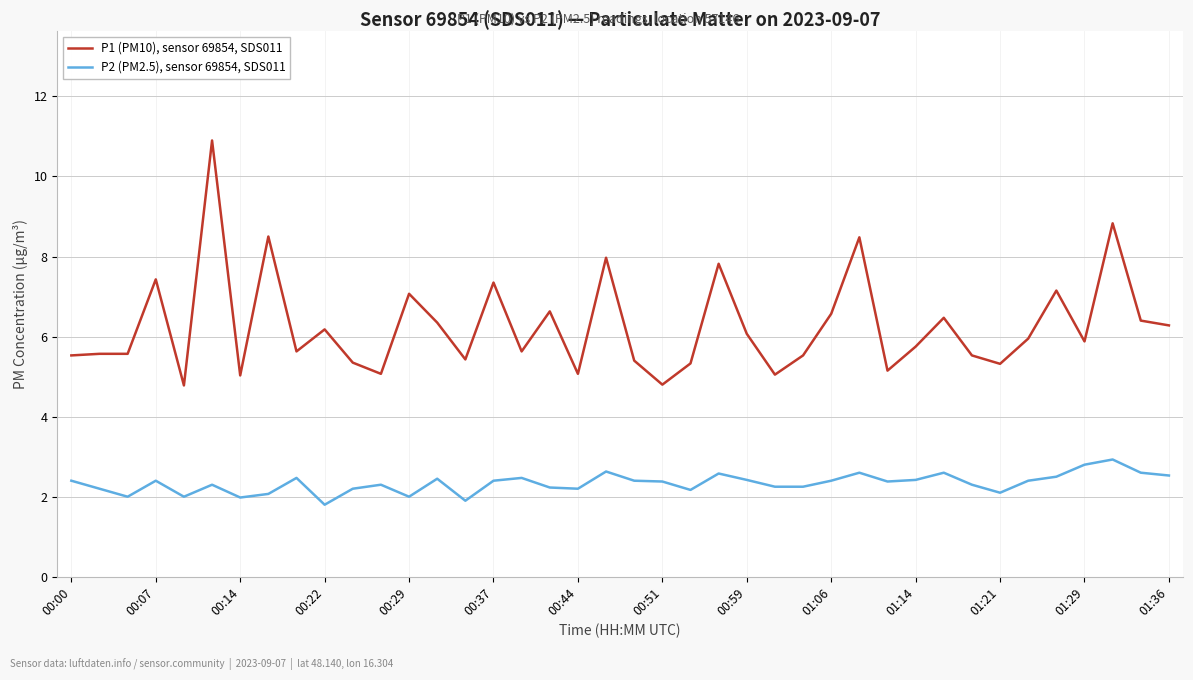

True or false: P1 (PM10), sensor 69854, SDS011 and P2 (PM2.5), sensor 69854, SDS011 intersect in this chart.

False